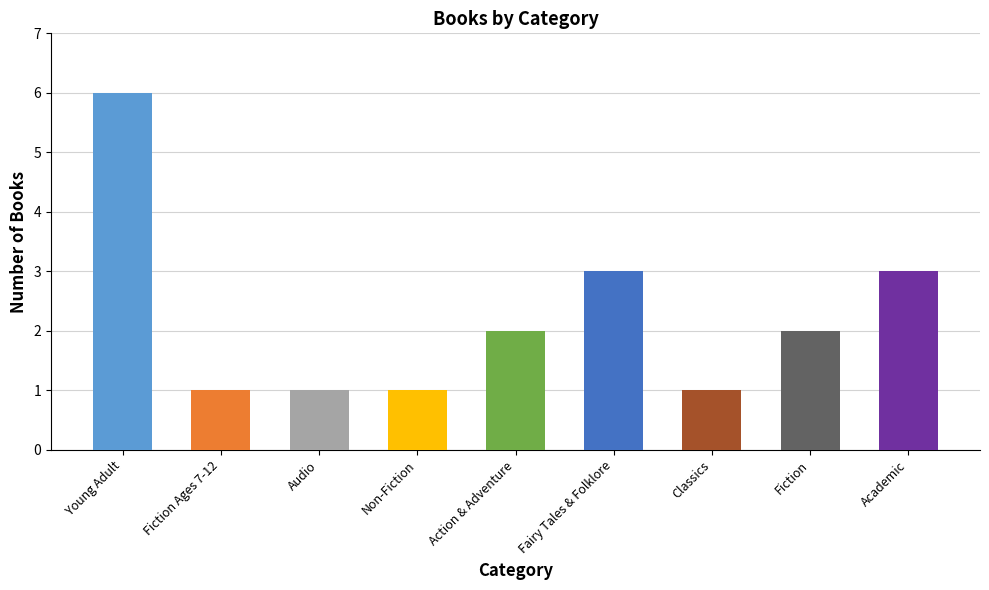

How many data points are less than 2?

4